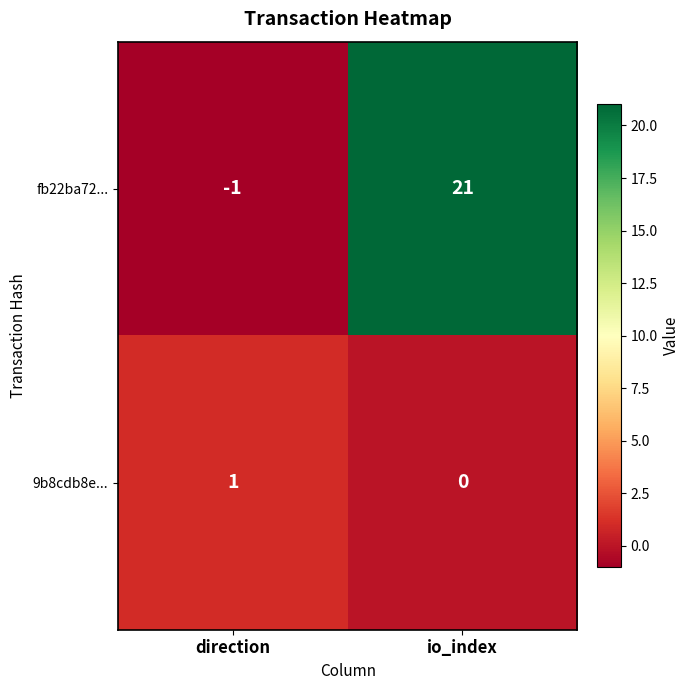

The 9b8cdb8e... series shows 0 at io_index. True or false?

True